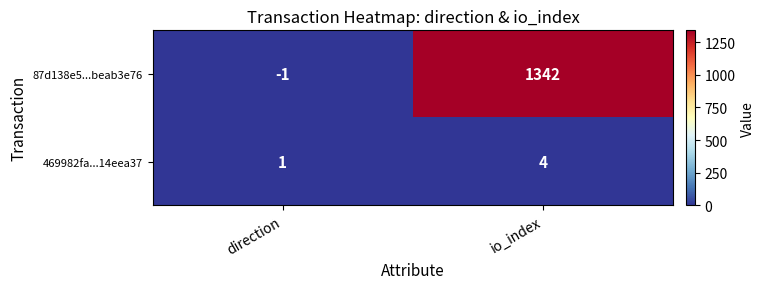

Is it true that 469982fa...14eea37 equals 2 at io_index?

False